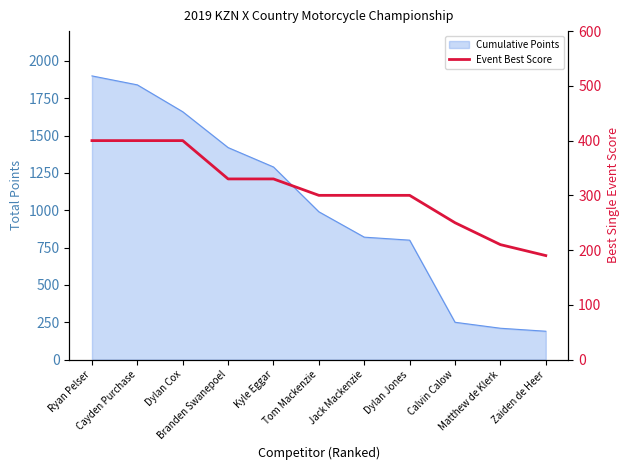

What is the label of the 2nd point from the right?

Matthew de Klerk